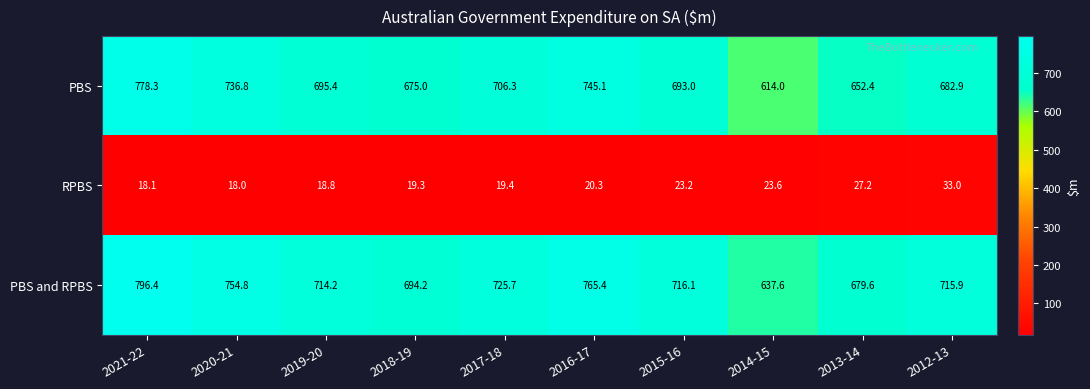

What is the total value across all series at 2014-15?

1275.2